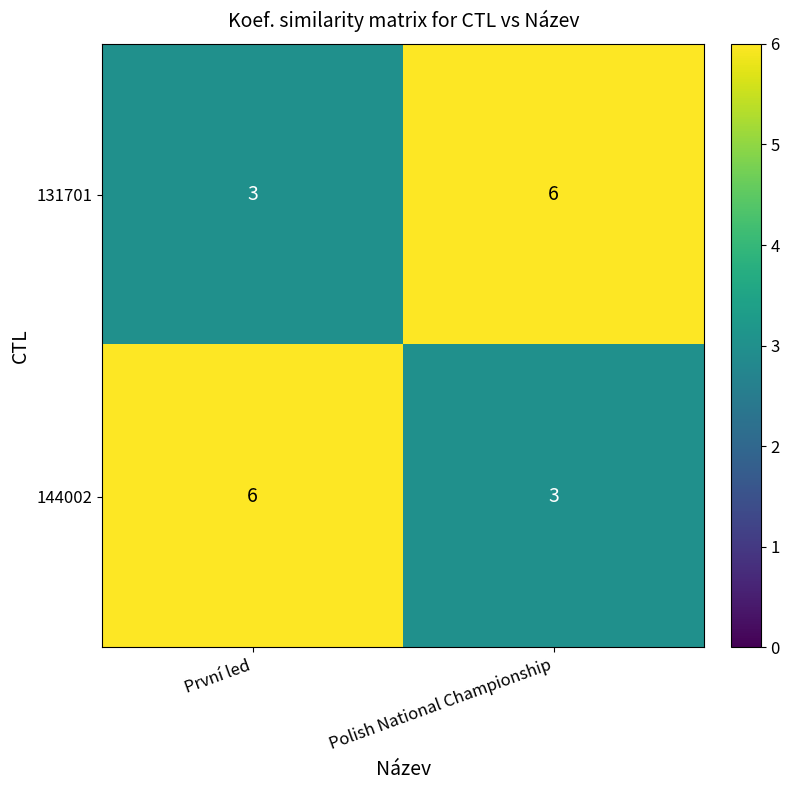

At První led, list the series in order from smallest to largest.

131701, 144002